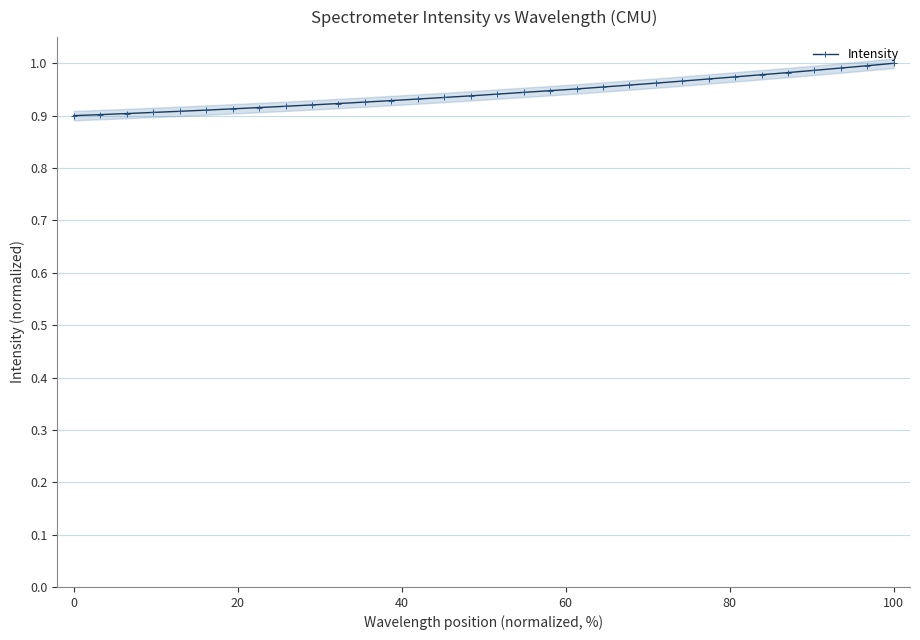

What is the sum of all values?

30.2